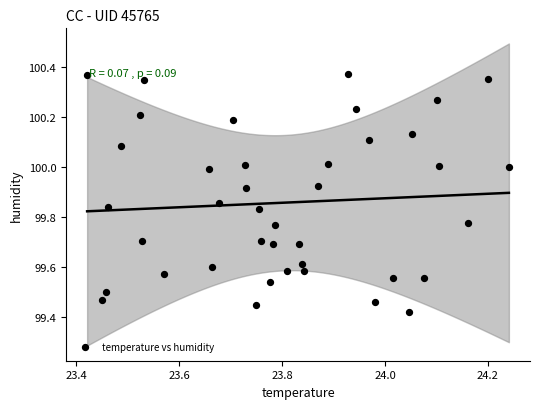

What is the range of X values (max minus min)?

0.8